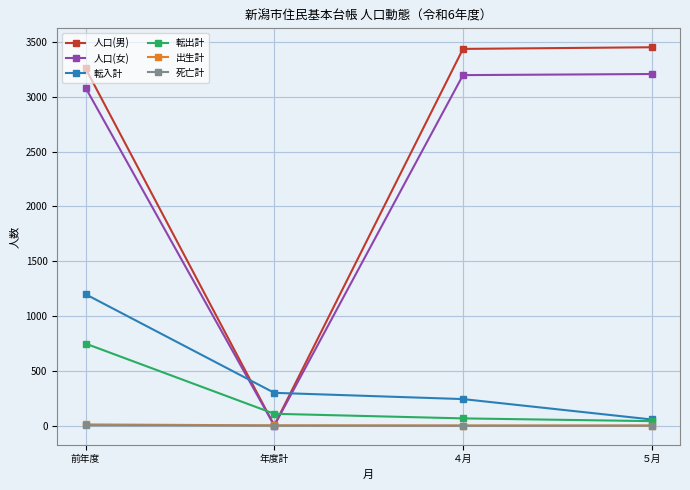

What position from the left is 年度計?

2